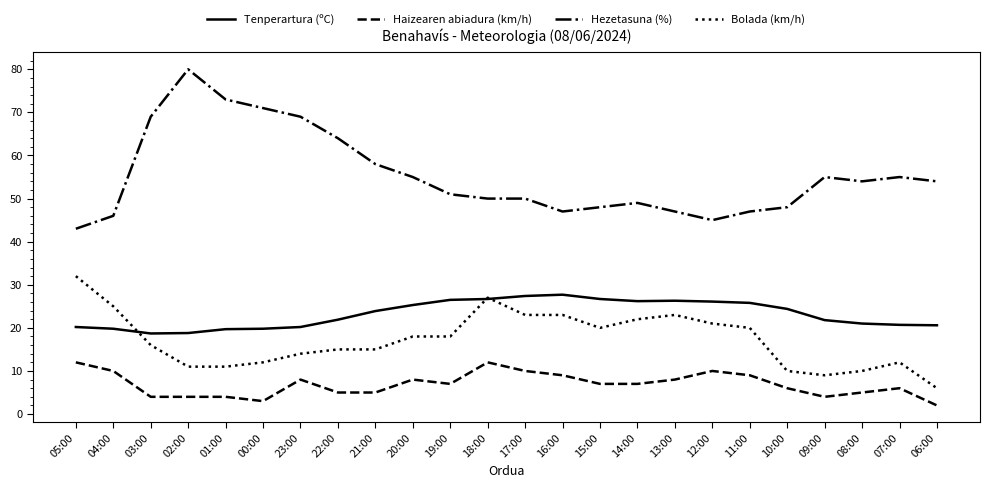

At 19:00, list the series in order from smallest to largest.

Haizearen abiadura (km/h), Bolada (km/h), Tenperartura (ºC), Hezetasuna (%)